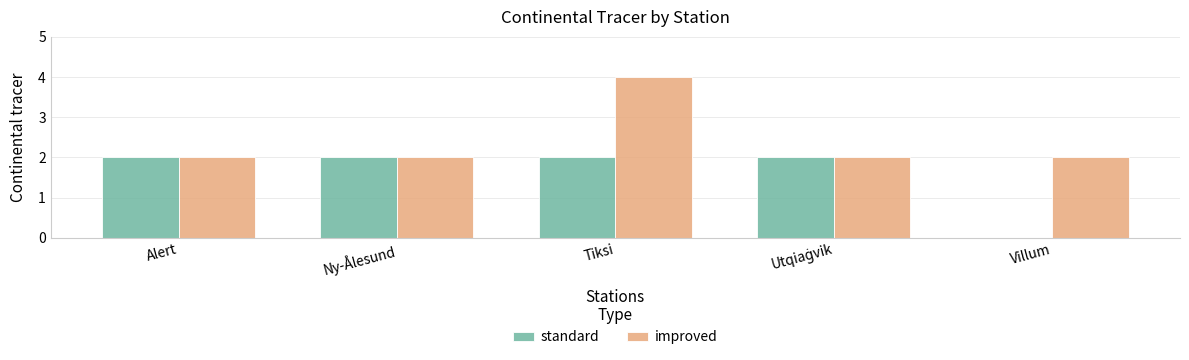

Which series changed the most between Ny-Ålesund and Tiksi?

improved